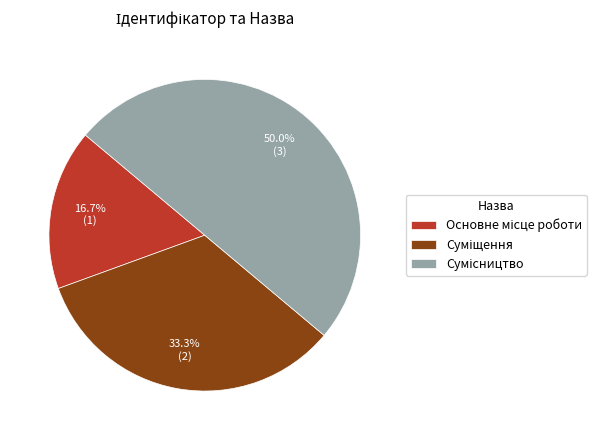

Between Суміщення and Основне місце роботи, which is larger?

Суміщення